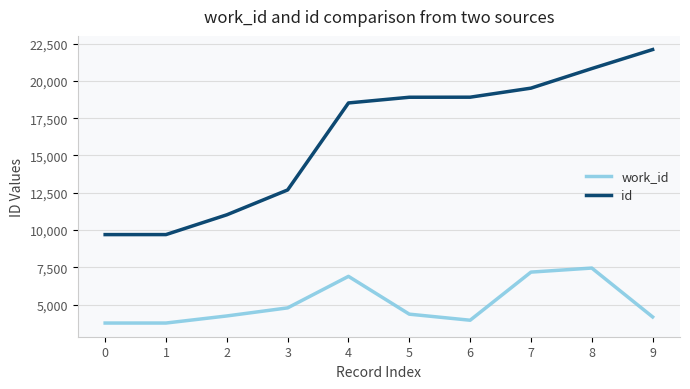

True or false: work_id has more than 0 points higher than both neighbors.

True